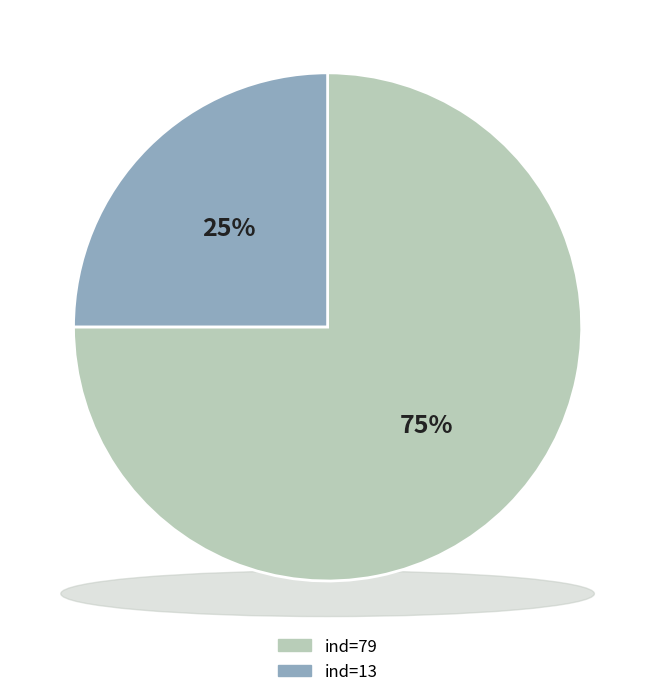

How many segments does this pie chart have?

2